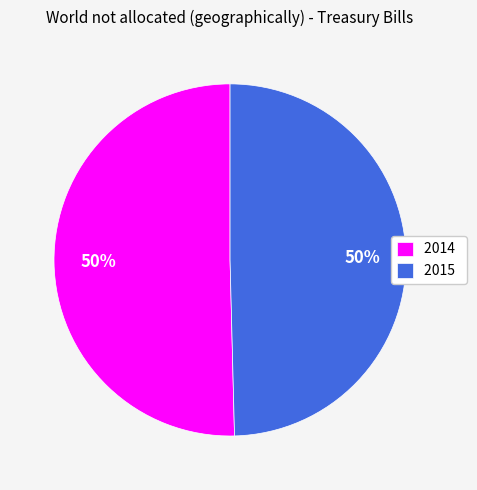

Which category accounts for the majority?

2014